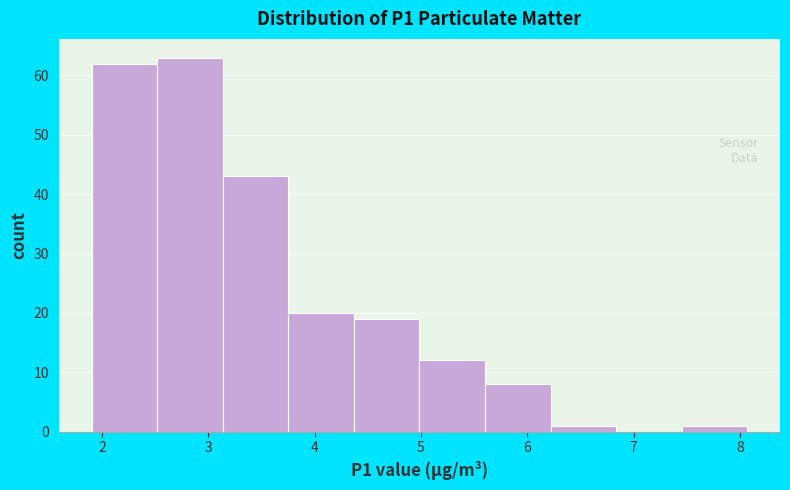

Reading left to right, list every bar in this chart as the range it spans on the x-axis followed by its height. Neither the bar edges nor the heights are printed on the chart, so give them approximately, as read against the axes.

1.9 to 2.5: 62
2.5 to 3.1: 63
3.1 to 3.8: 43
3.8 to 4.4: 20
4.4 to 5.0: 19
5.0 to 5.6: 12
5.6 to 6.2: 8
6.2 to 6.8: 1
6.8 to 7.5: 0
7.5 to 8.1: 1